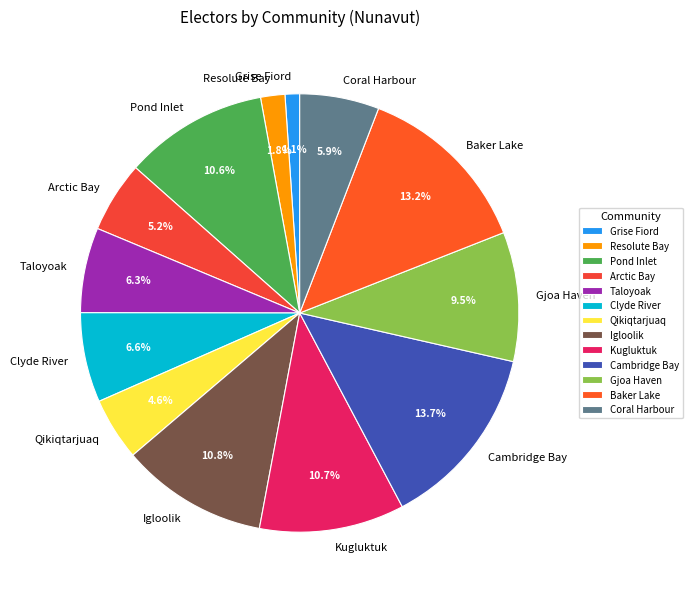

How many slices are in this pie chart?

13